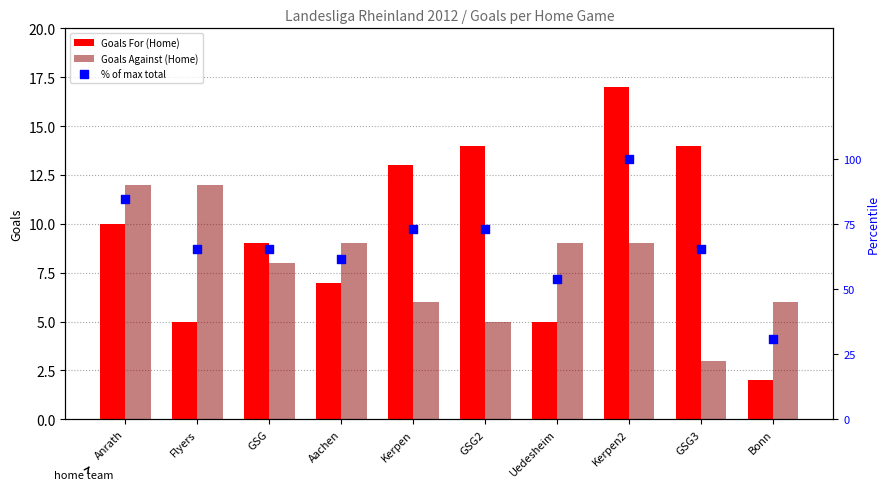

Which series reaches the minimum Y coordinate?

Goals For (Home)